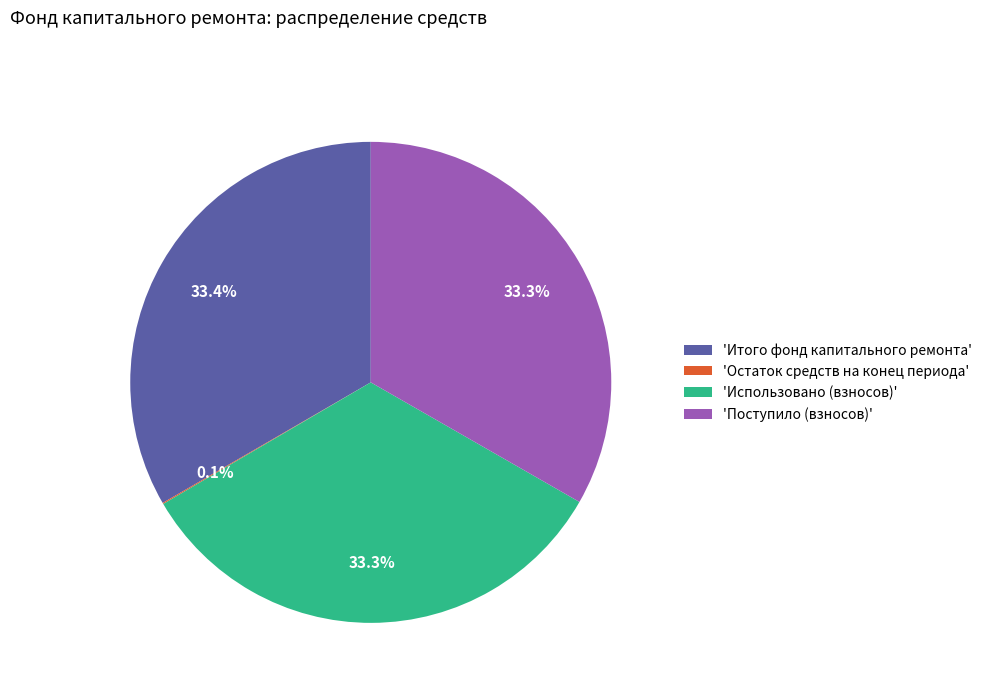

Does any single category account for the majority?

No